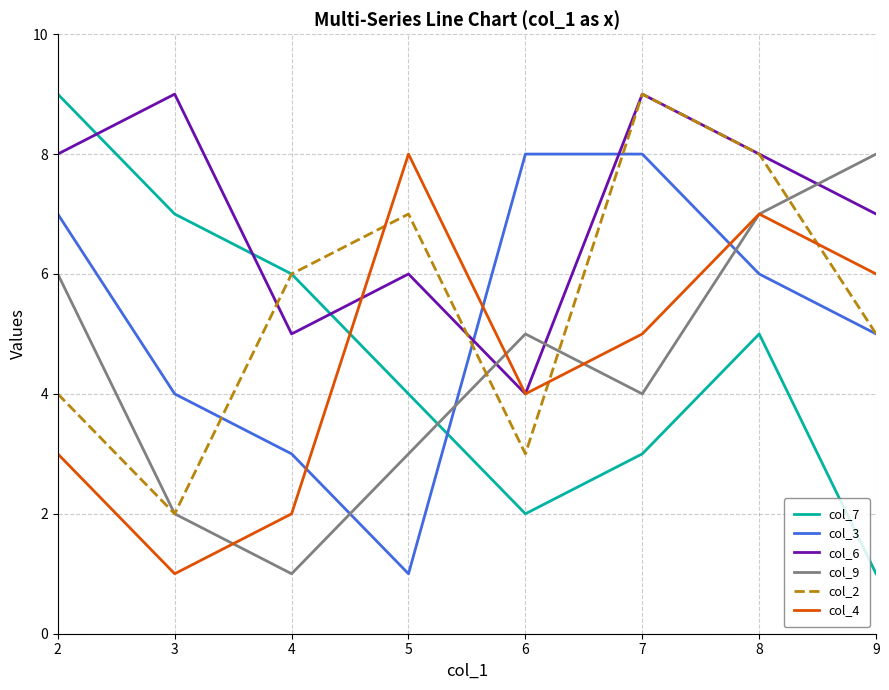

Which series has the largest total across all categories?

col_6